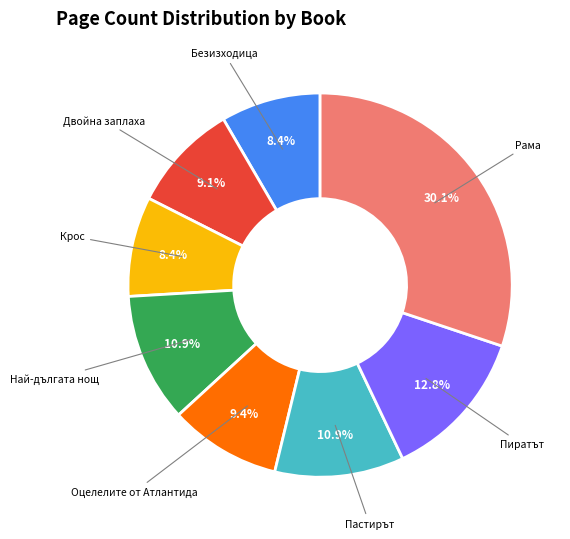

Is there a majority slice in this chart?

No